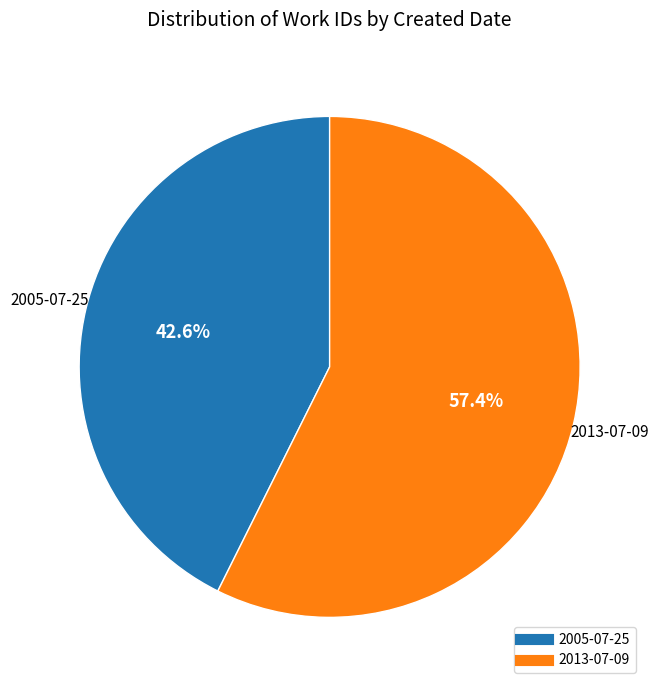

Count the number of slices in the pie.

2